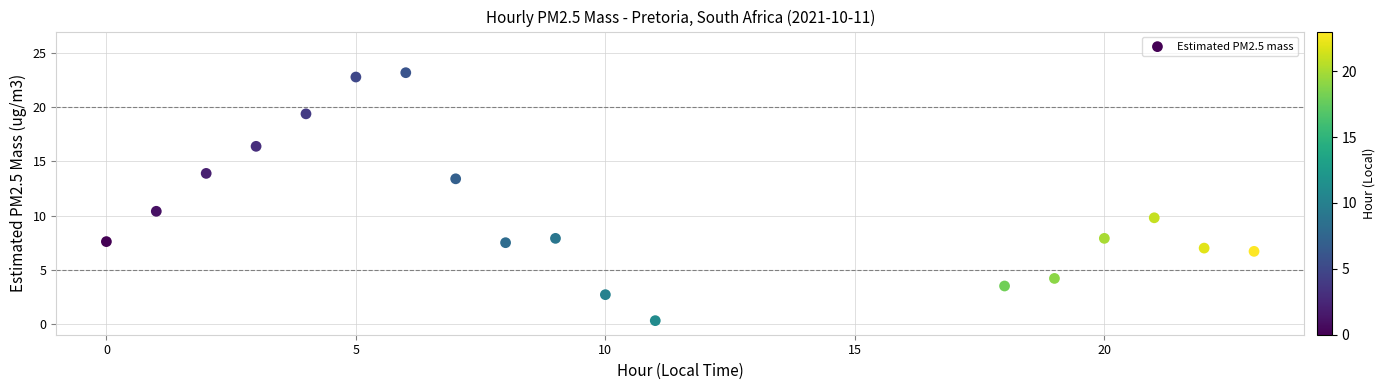

What is the range of Y values (max minus min)?

22.9